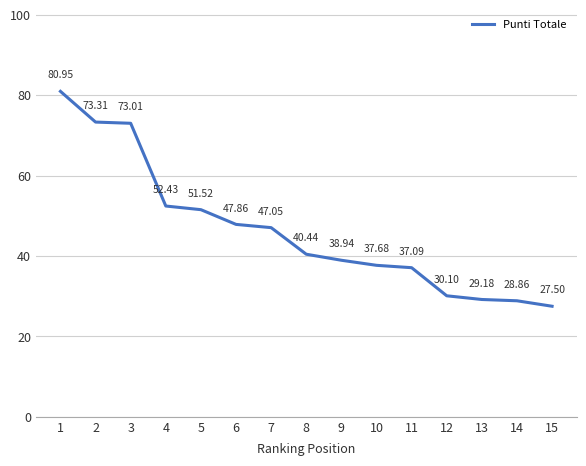

True or false: the data shows 113.1 at 3.

False